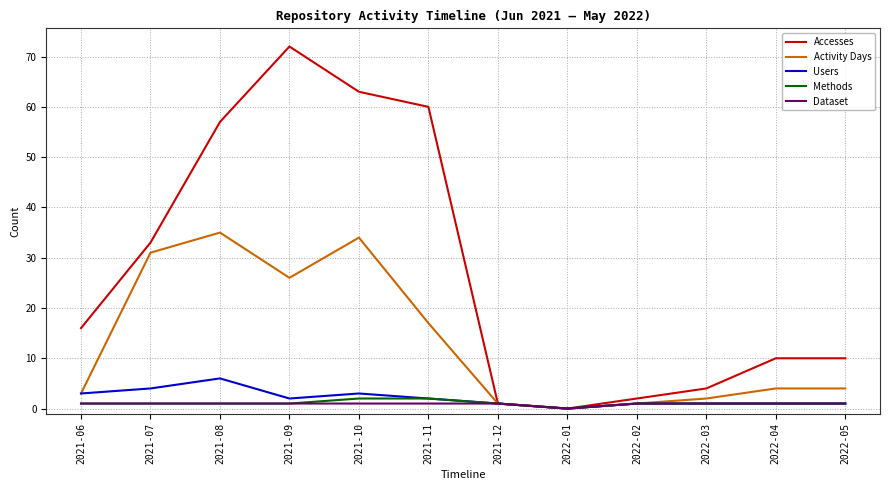

Is it true that Activity Days equals 13 at 2021-07?

False